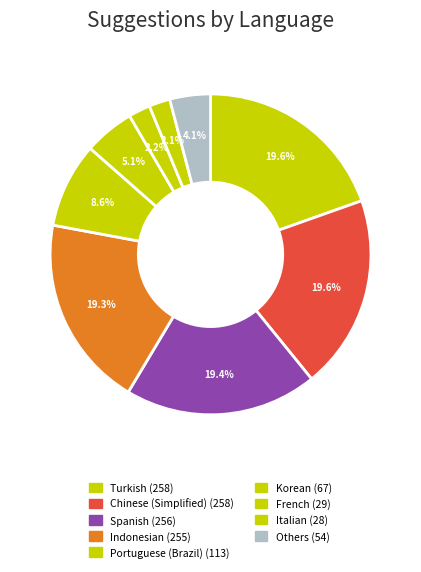

How many segments does this pie chart have?

9